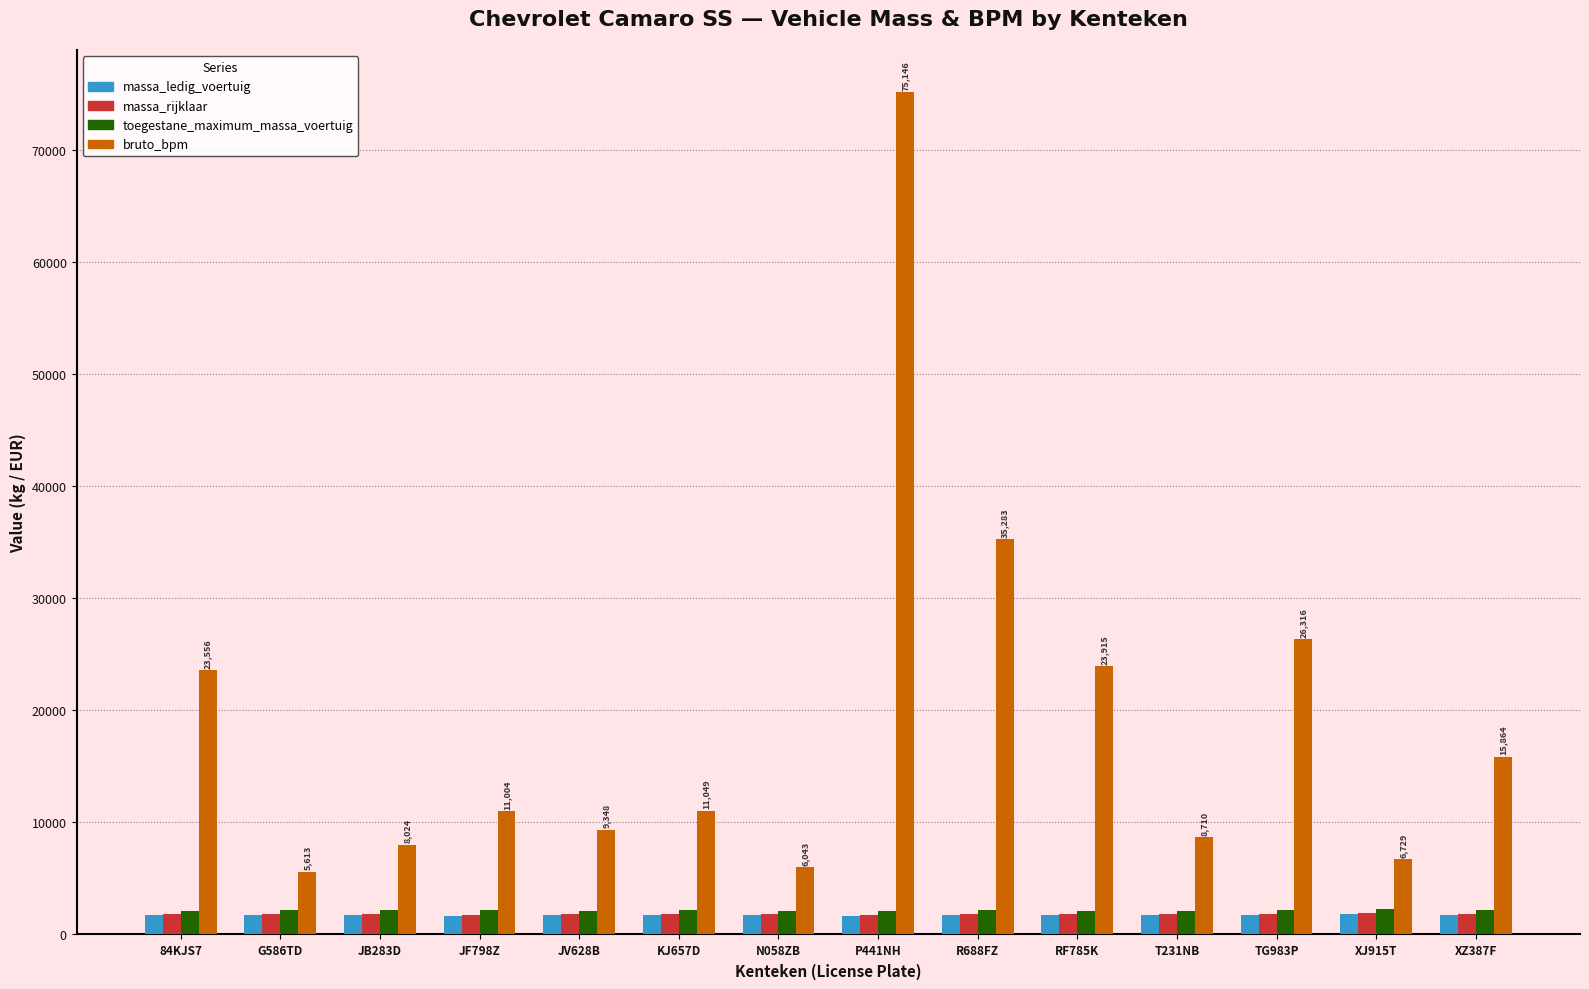

What position from the left is JV628B?

5